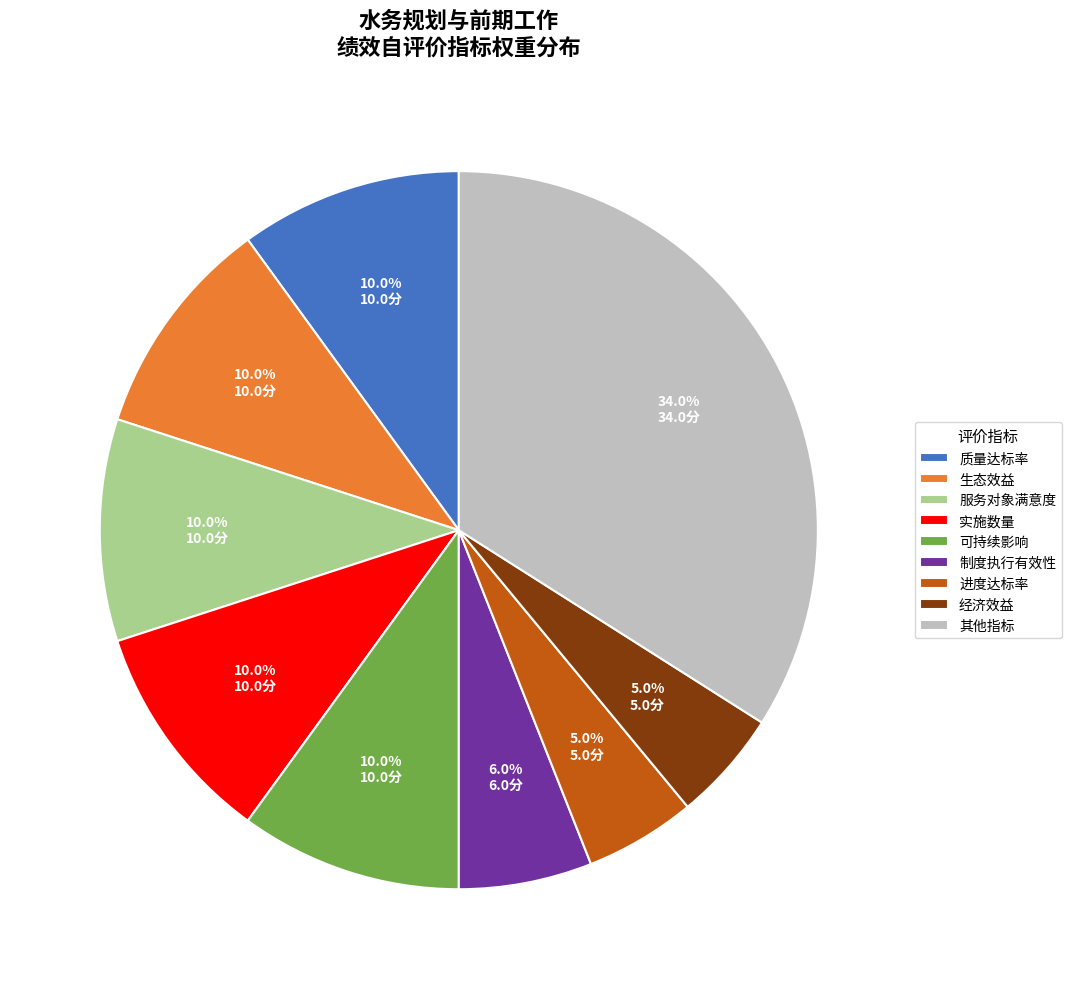

Combined, what portion of the pie is 质量达标率 and 进度达标率?

15.0%